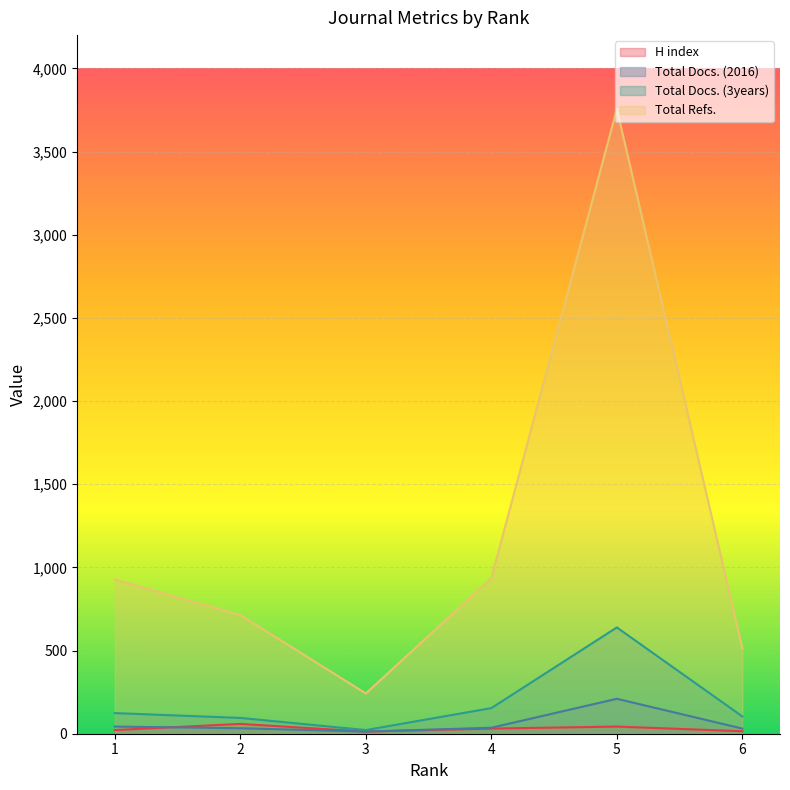

The Total Refs. series shows 414 at 4. True or false?

False